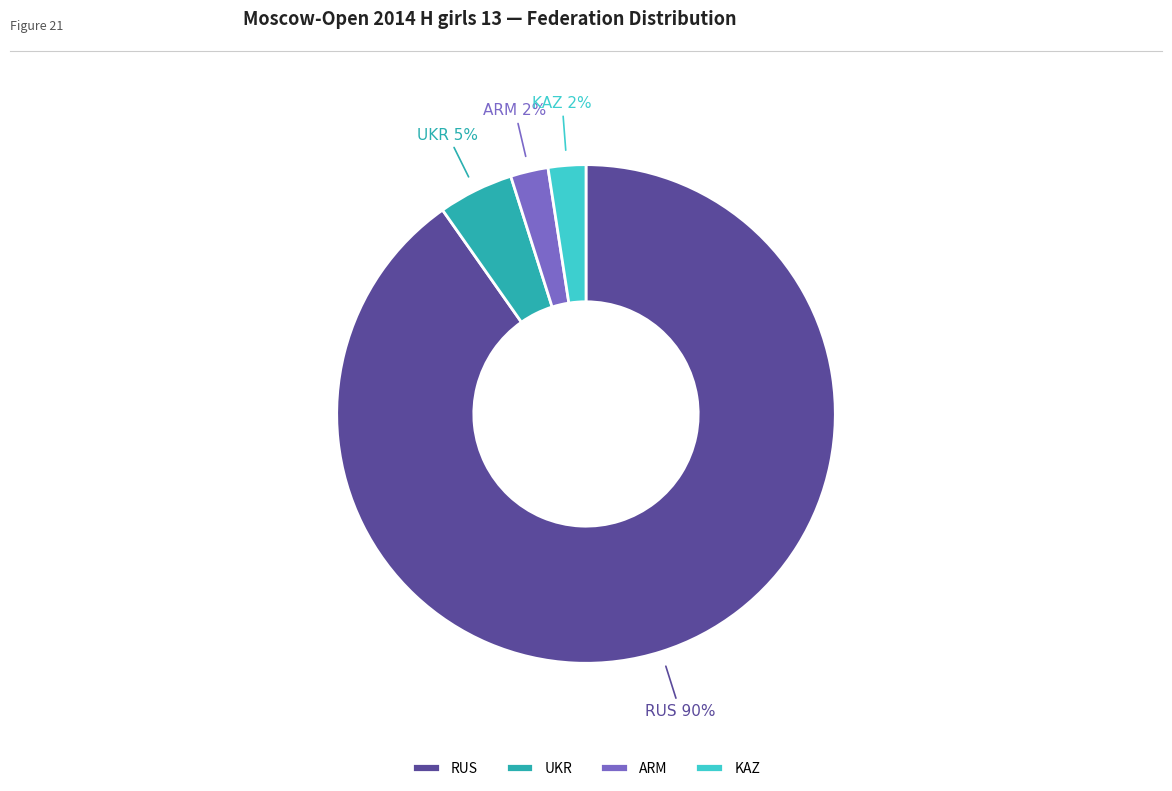

To the nearest percent, what is the combined percentage of ARM and UKR?

7%